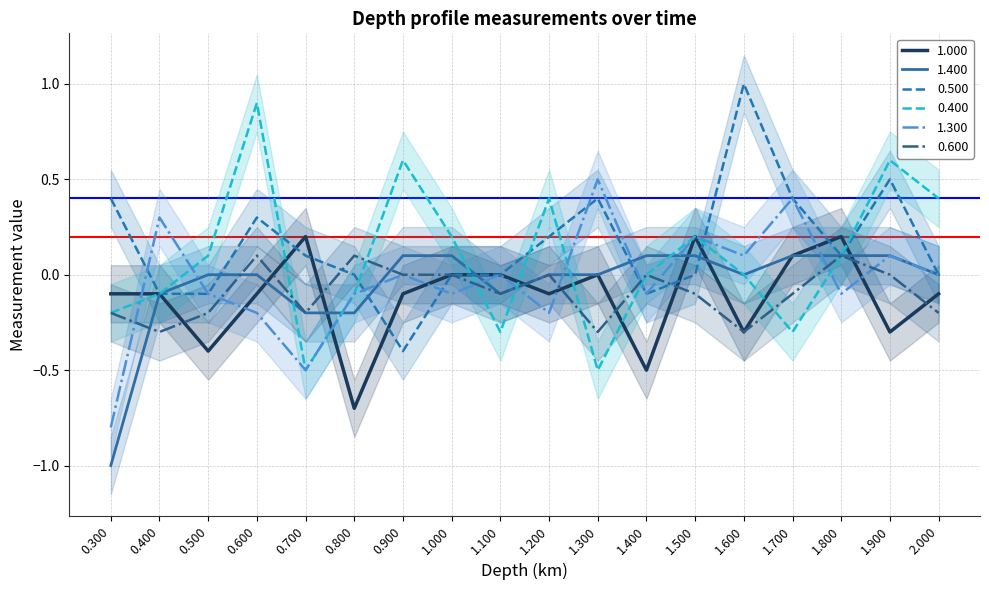

What value does the 1.000 series have at 1.700?

0.1